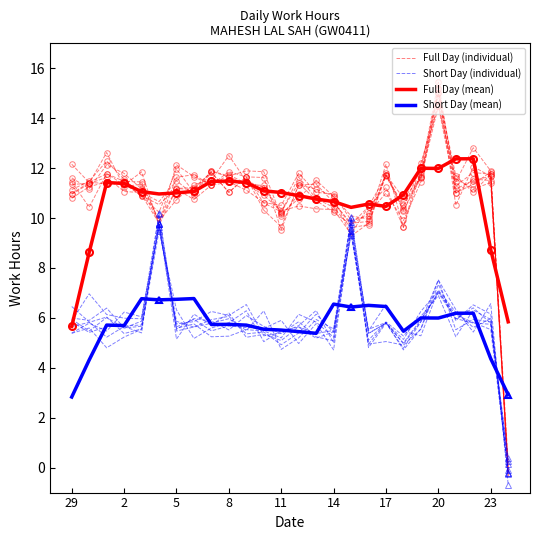

Is the value of Full Day (individual) at 9 greater than the value of Short Day (individual) at 22?

Yes